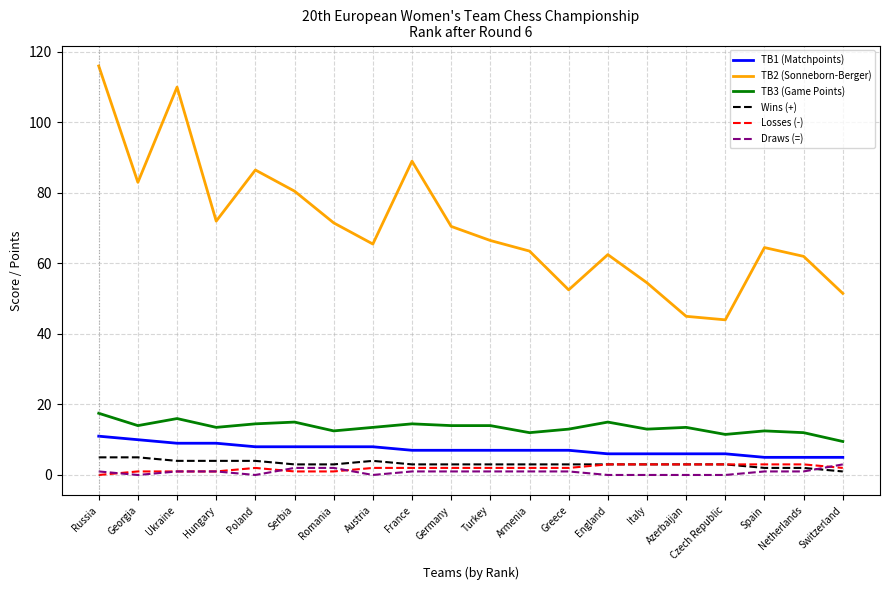

How many lines are shown in the chart?

6